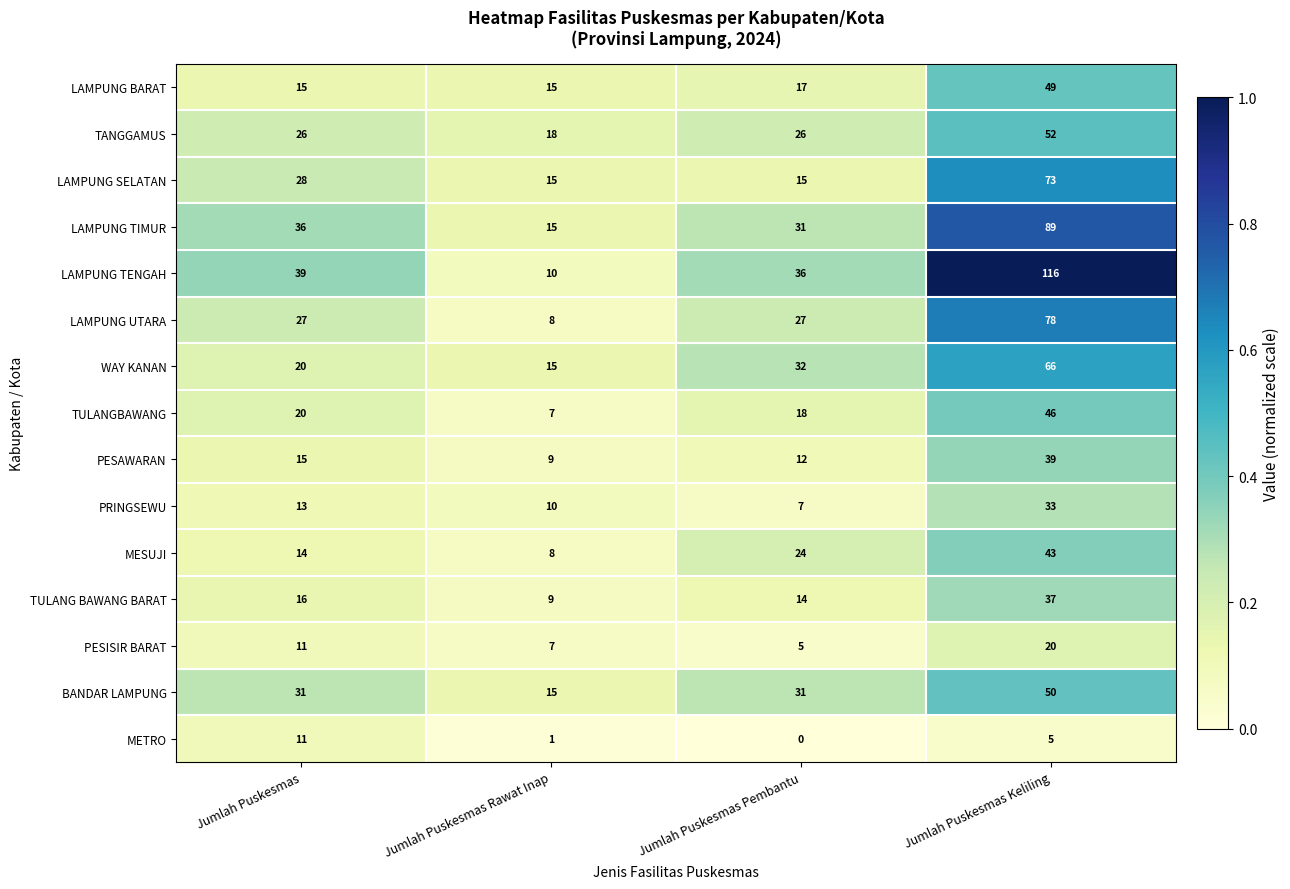

Is it true that MESUJI equals 24 at Jumlah Puskesmas Pembantu?

True